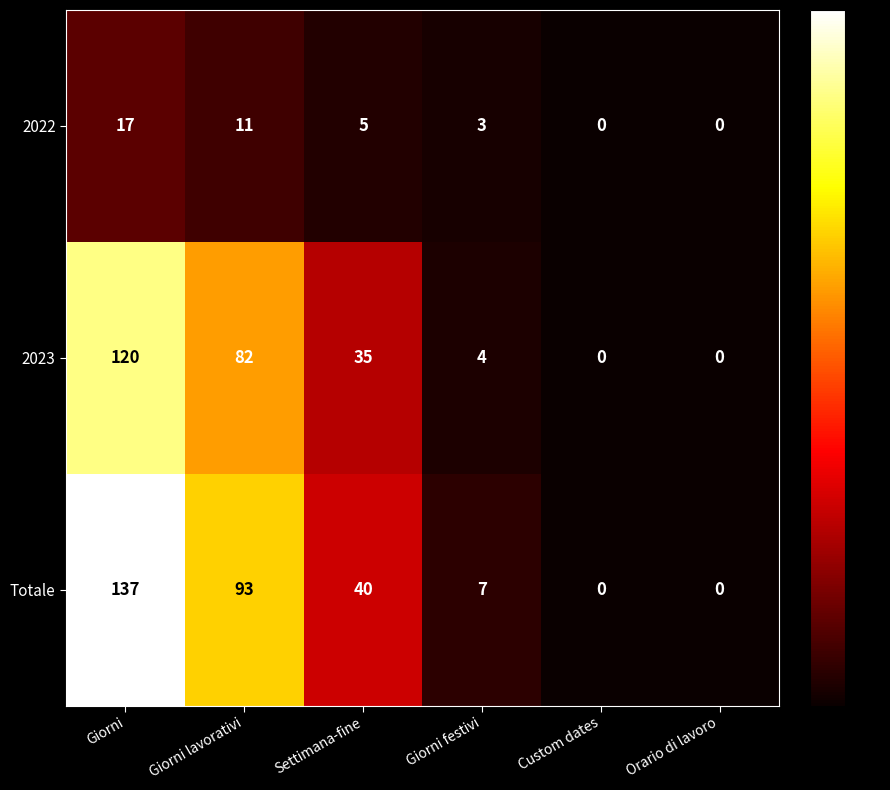

Reading left to right, list all the values displayed in this chart.

2022: Giorni=17	Giorni lavorativi=11	Settimana-fine=5	Giorni festivi=3	Custom dates=0	Orario di lavoro=0
2023: Giorni=120	Giorni lavorativi=82	Settimana-fine=35	Giorni festivi=4	Custom dates=0	Orario di lavoro=0
Totale: Giorni=137	Giorni lavorativi=93	Settimana-fine=40	Giorni festivi=7	Custom dates=0	Orario di lavoro=0